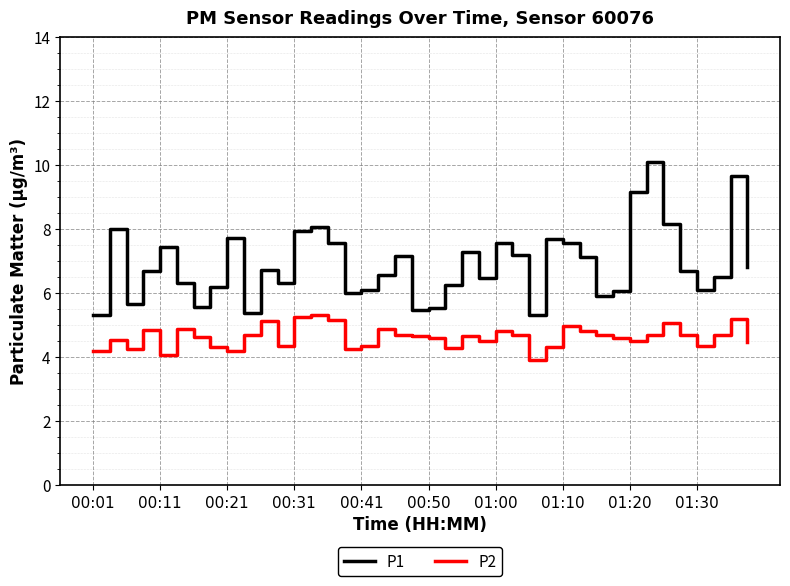

Which series has the largest range (max minus min)?

P1